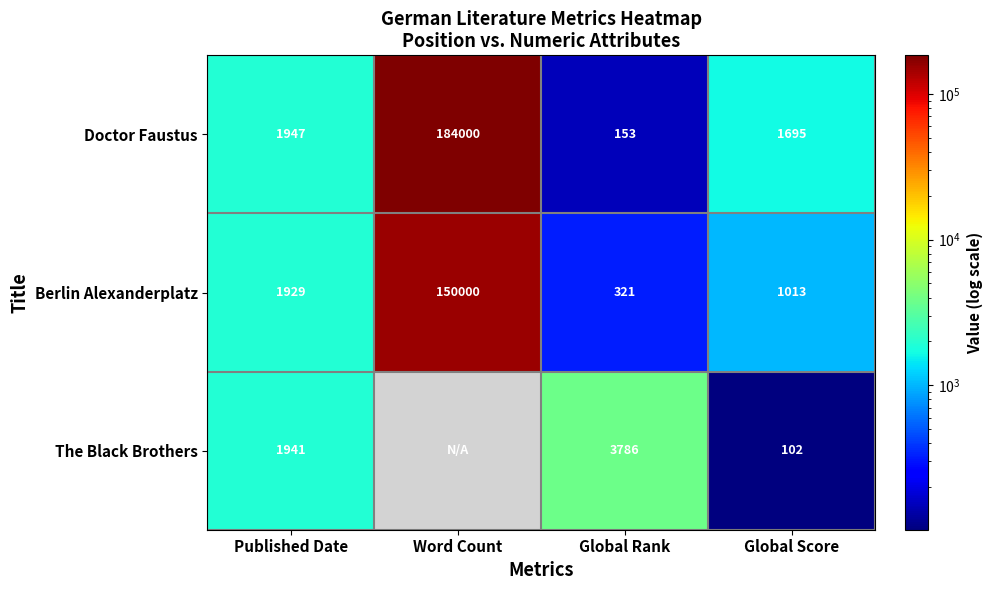

What is the difference between the Berlin Alexanderplatz values at Global Rank and Word Count?

149679